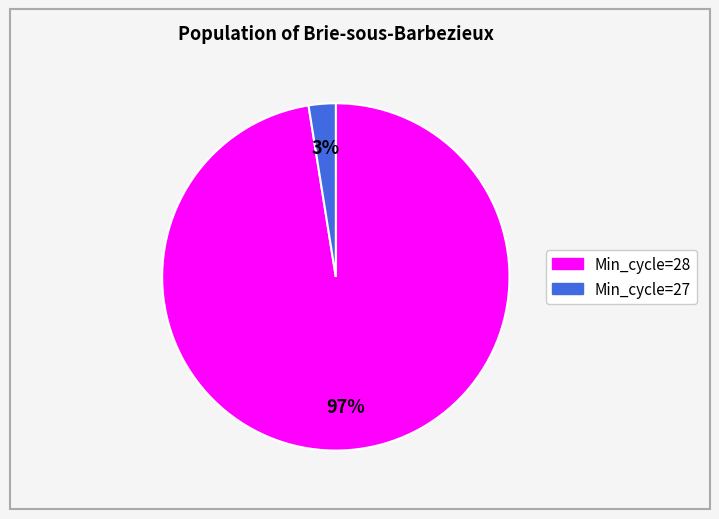

Count the number of slices in the pie.

2